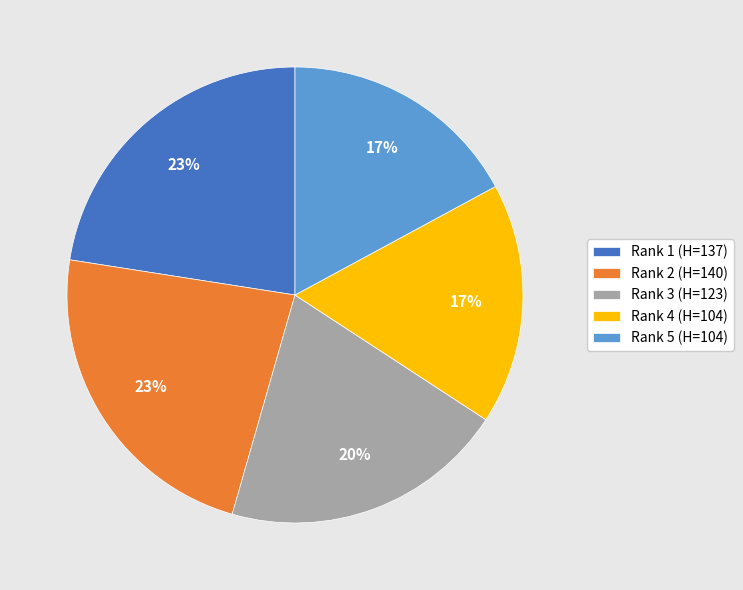

Is it true that Rank 4 (H=104) is 28% of the pie?

False